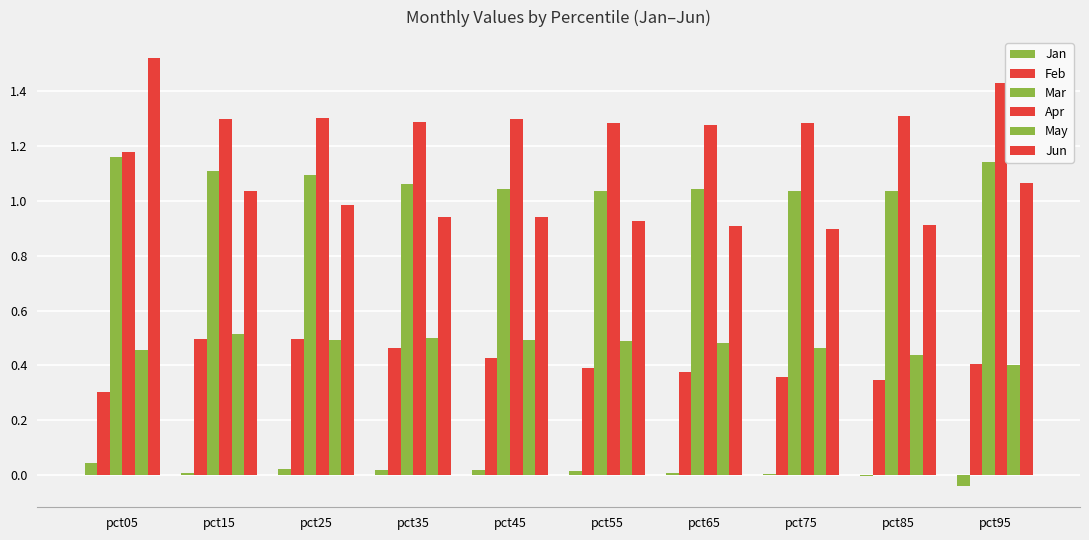

Between pct05 and pct85, which series saw the biggest shift?

Jun